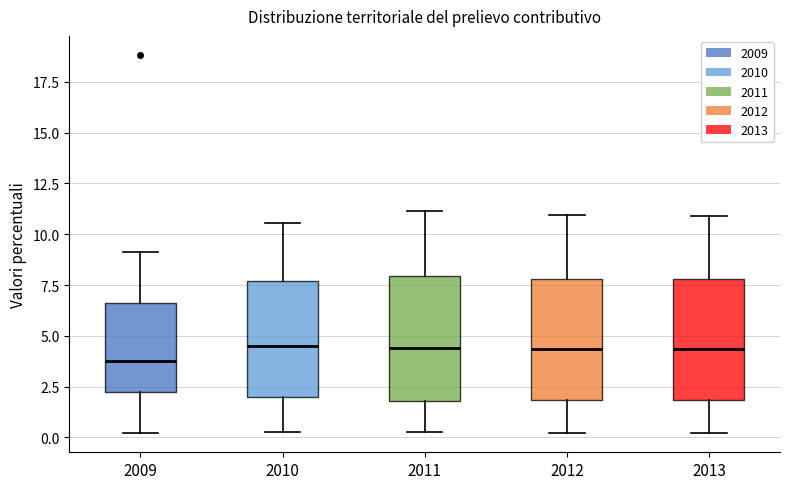

Where is the upper edge of the box at x = 2010 on the y-axis? The values are not printed on the chart, so give them approximately, as read against the axis.

7.5